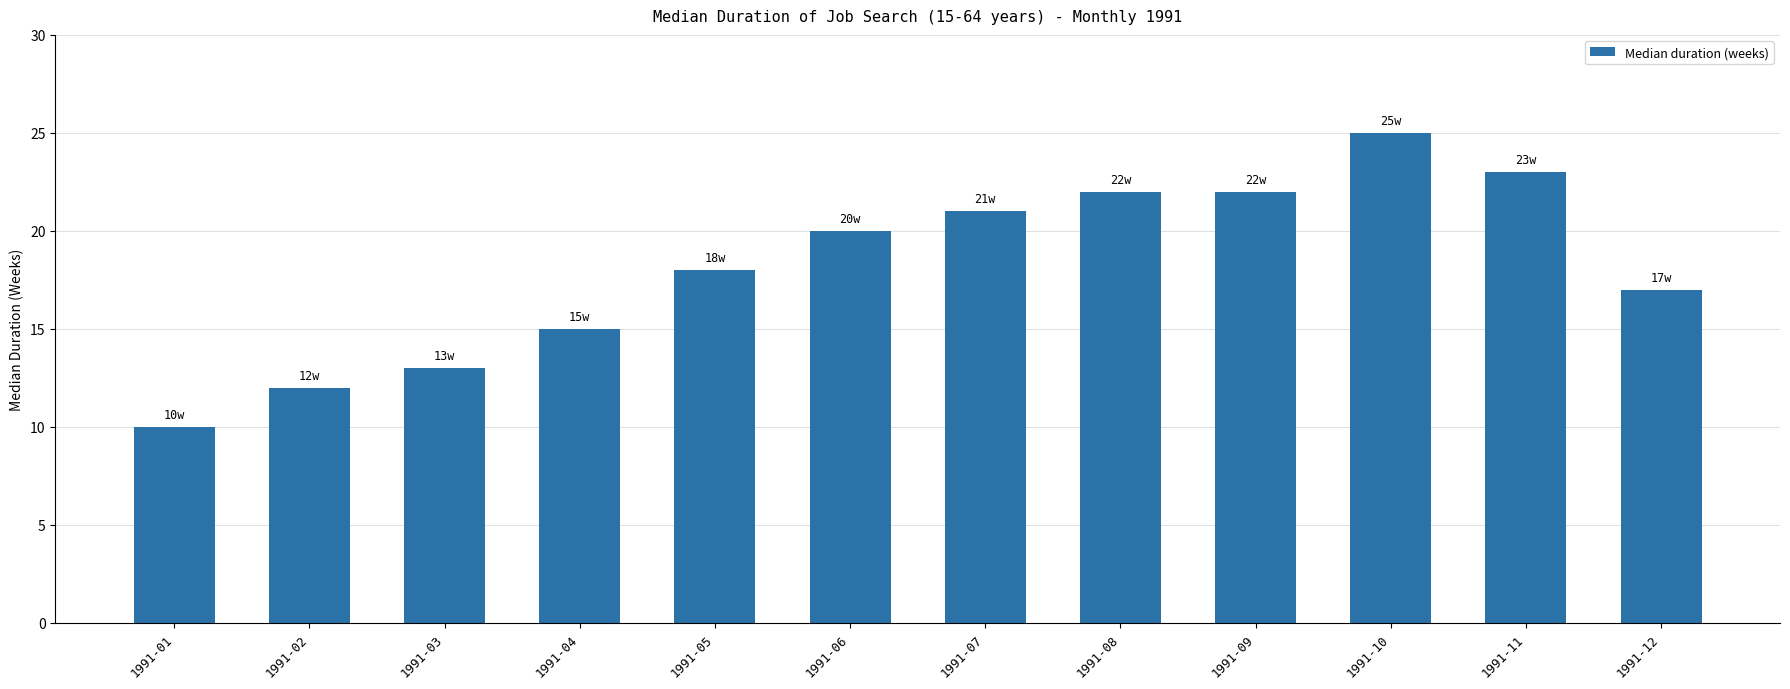

Where is the data nearest to the value 17?

1991-12